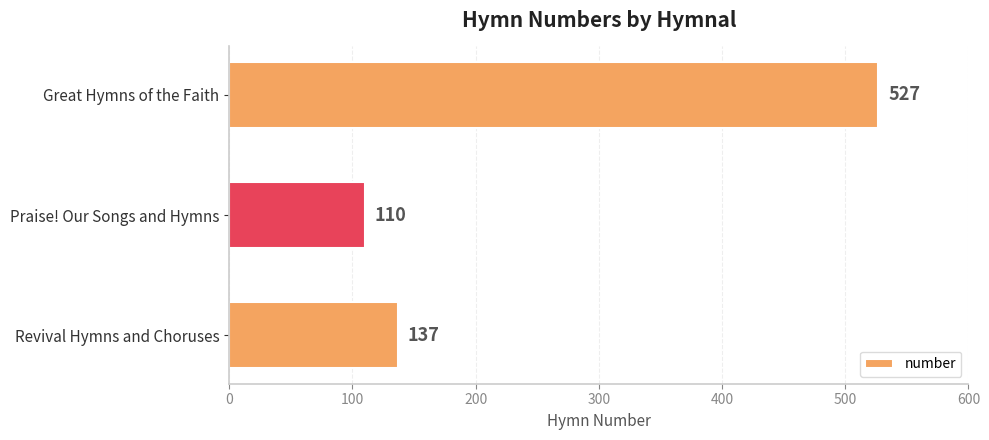

List the labels in order of value, smallest first.

Praise! Our Songs and Hymns, Revival Hymns and Choruses, Great Hymns of the Faith